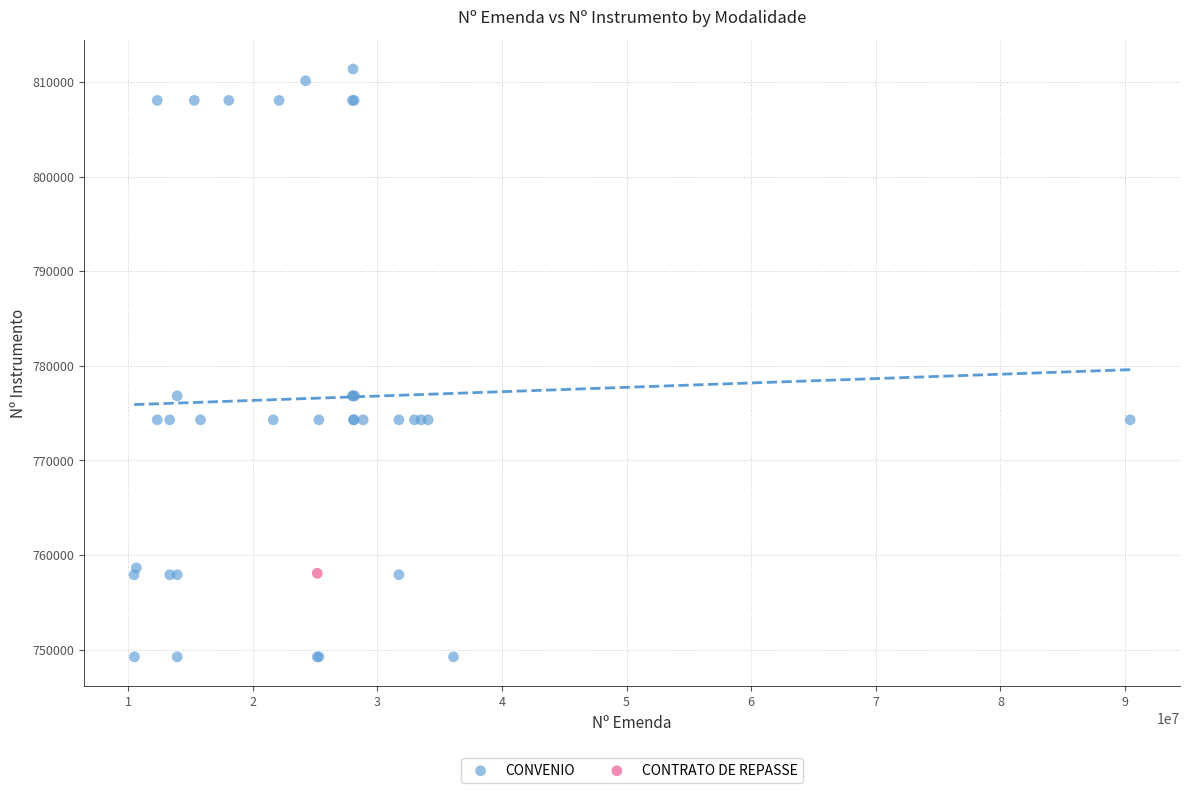

What are all the series names shown in the legend?

CONVENIO, CONTRATO DE REPASSE